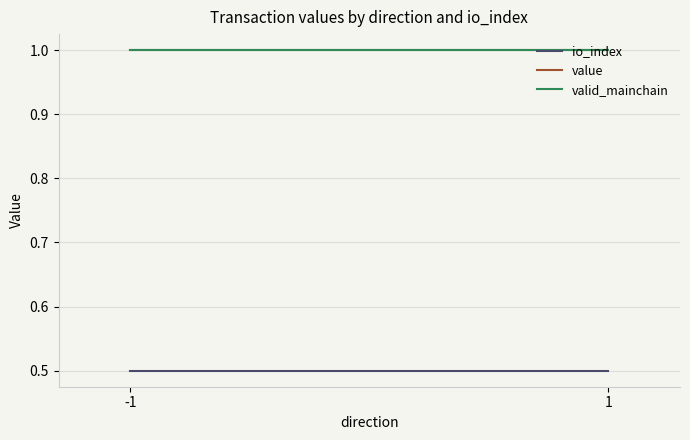

True or false: valid_mainchain has a value of 0.3 at -1.

False